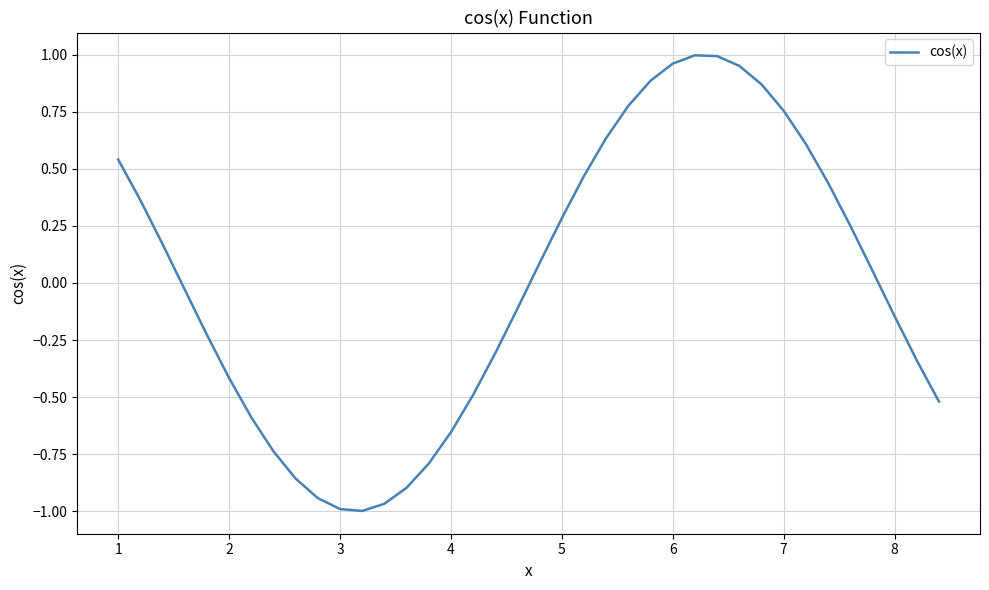

What is the difference between the maximum and minimum values?

2.0